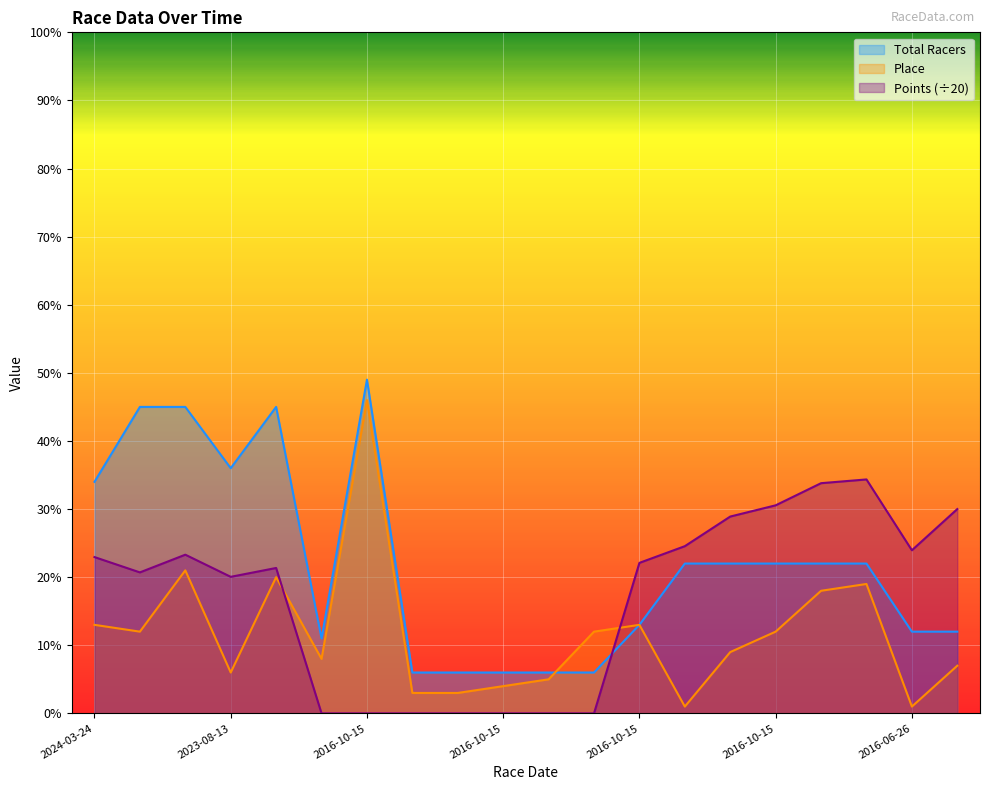

How many lines are shown in the chart?

3